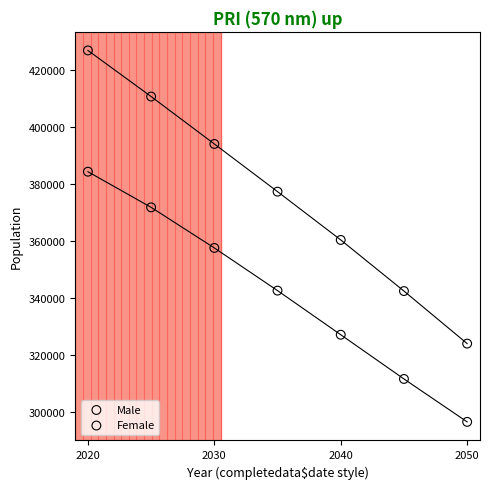

In the Female series, what Y value is closest to 375579?

377458